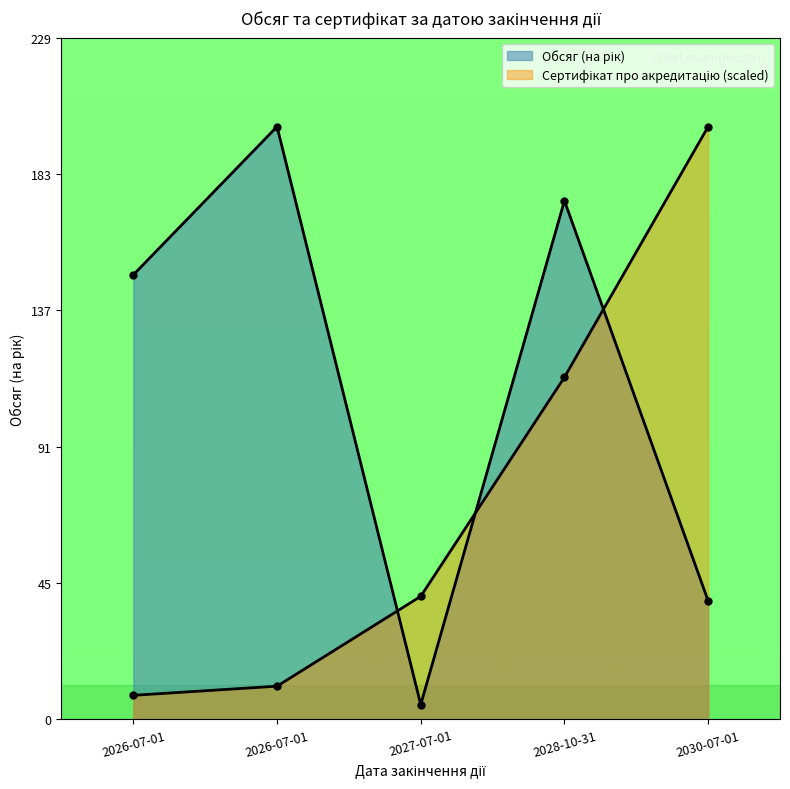

What is the maximum value for Обсяг (на рік)?

200.0